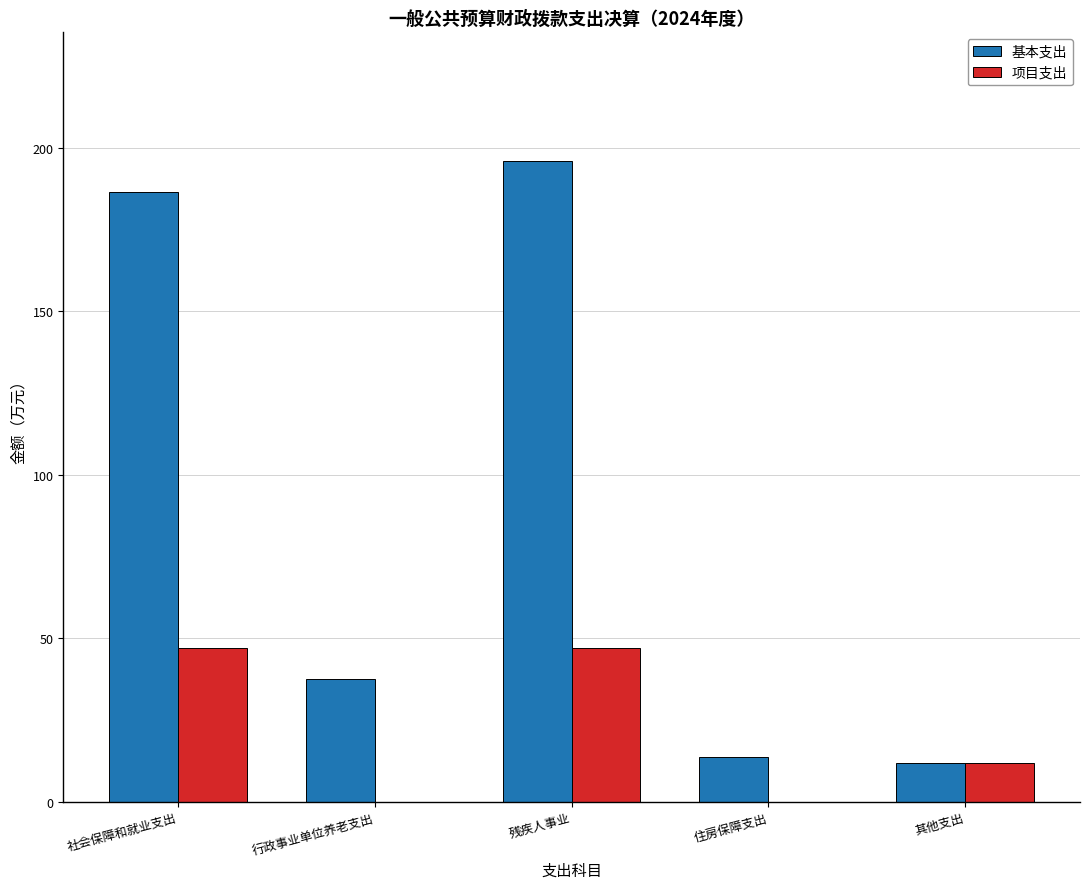

What is the sum of all 项目支出 values?

106.0